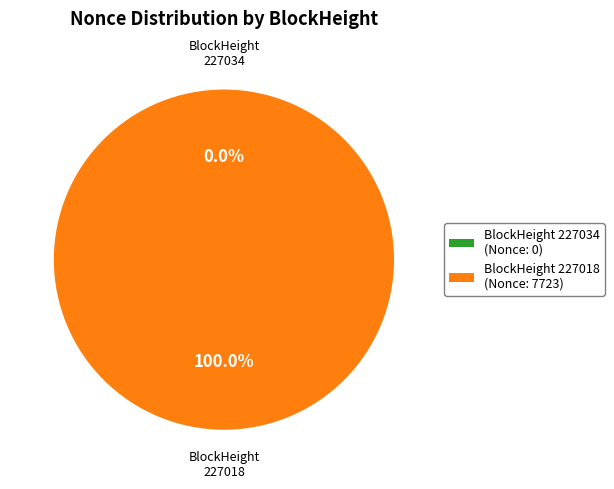

Count the number of slices in the pie.

2